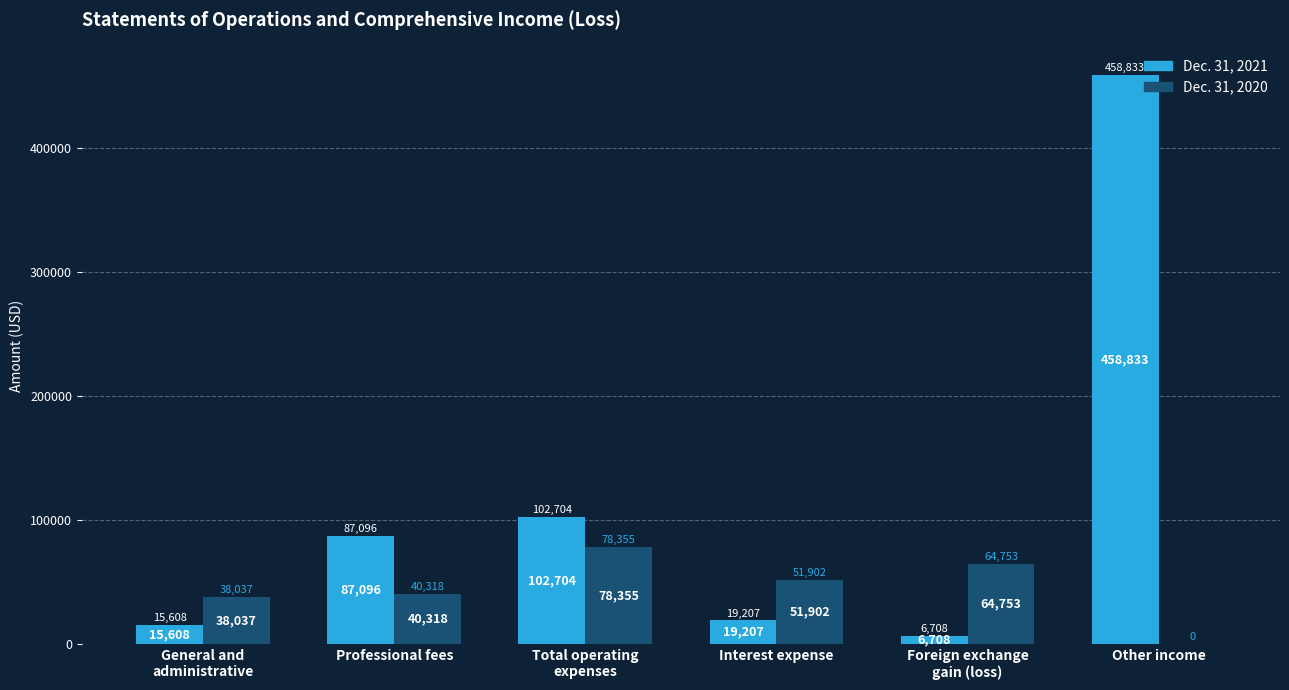

What value does the Dec. 31, 2020 series have at Professional fees?

40318